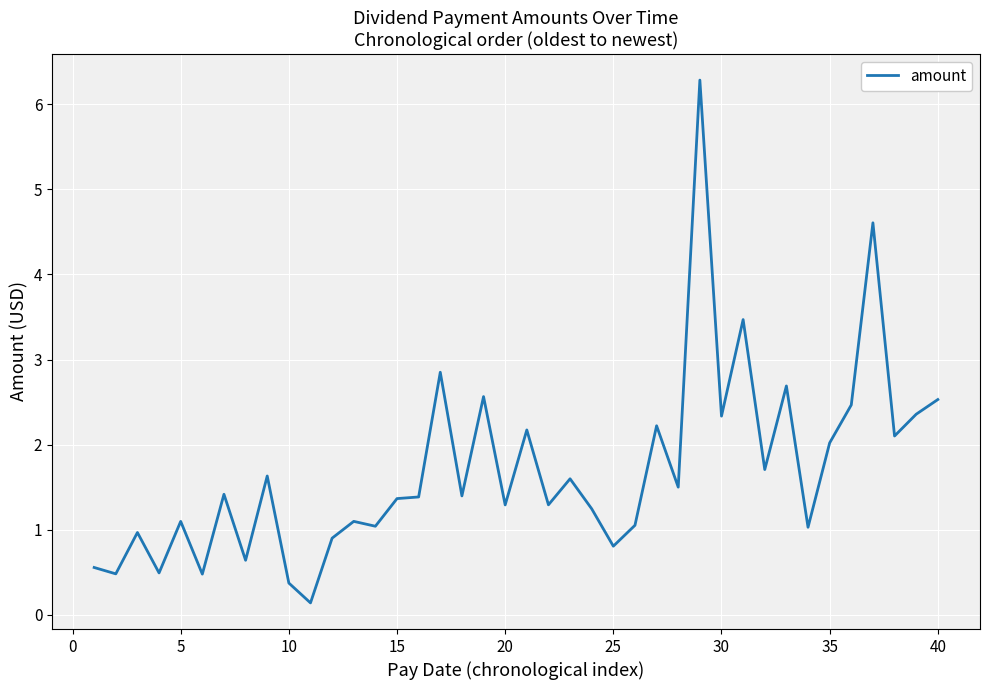

How many lines are shown in the chart?

1